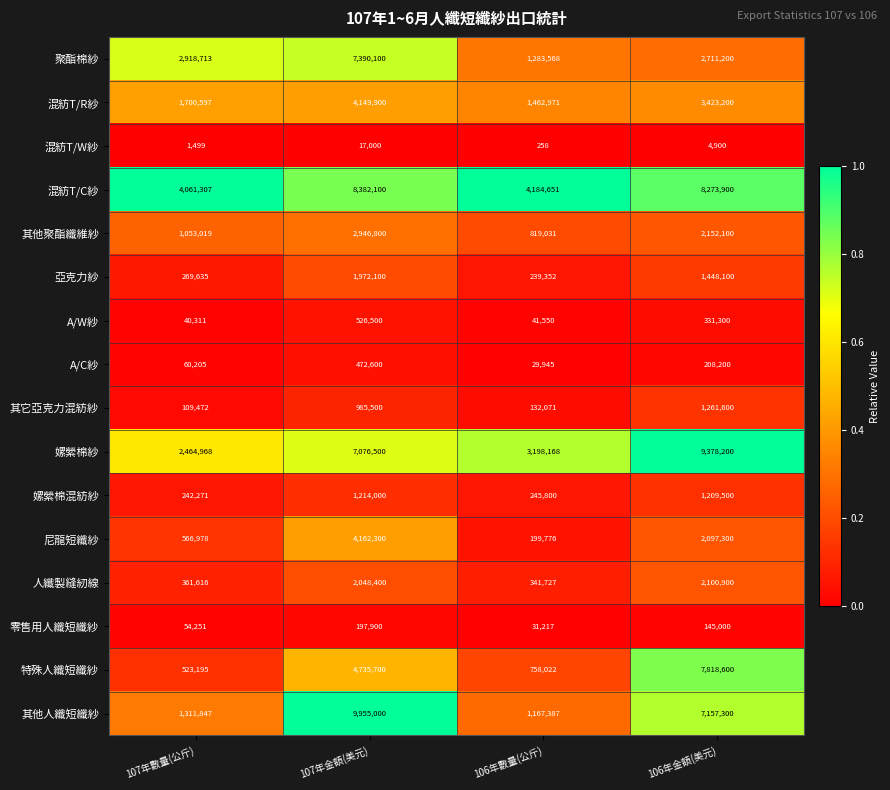

How many series are shown in this chart?

16